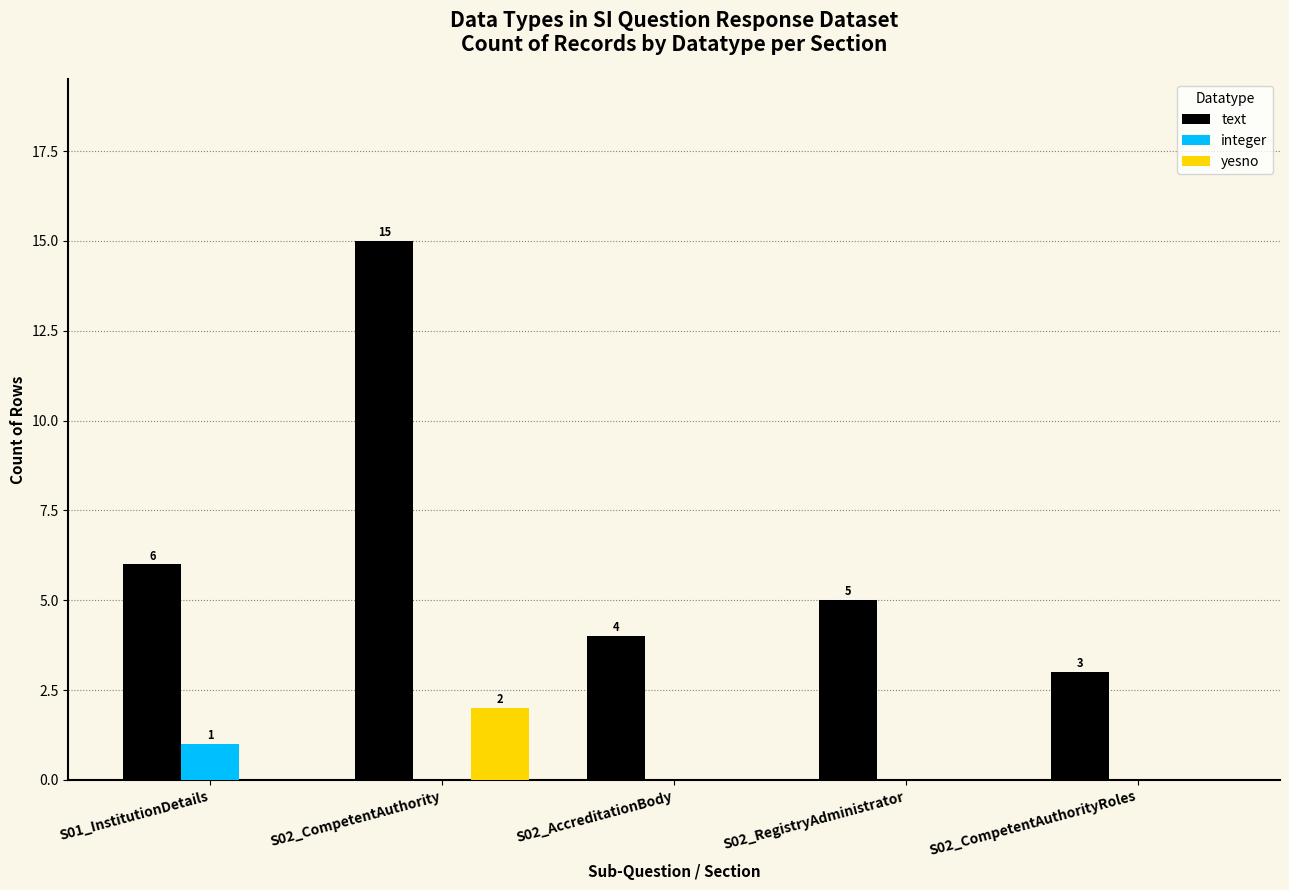

The value of text at S02_RegistryAdministrator is 8. True or false?

False